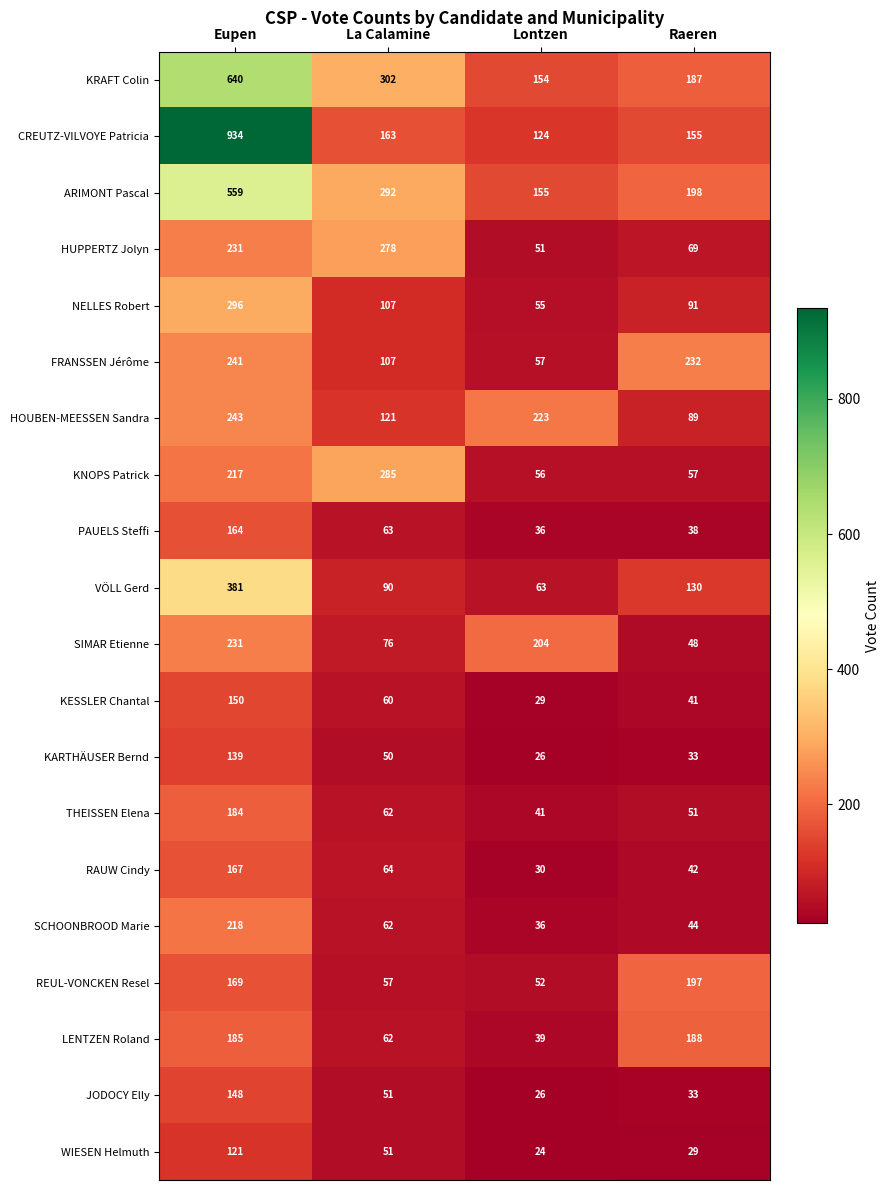

Which series changed the most between Lontzen and Raeren?

FRANSSEN Jérôme